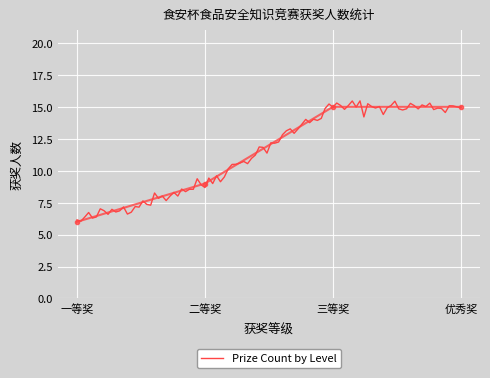

Between 二等奖 and 一等奖, which is larger?

二等奖